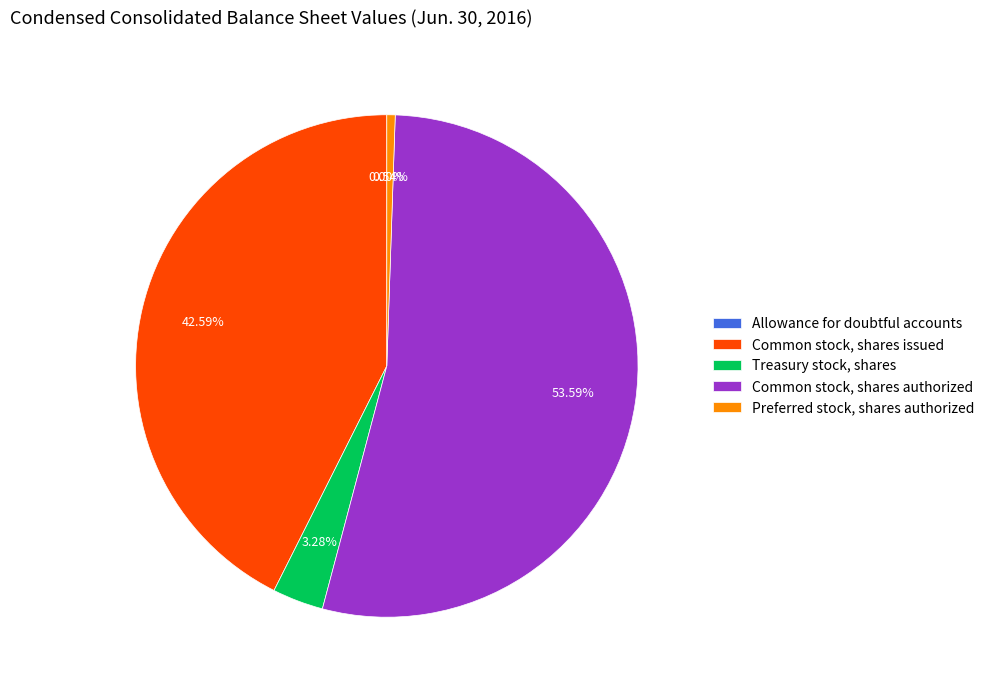

To the nearest percent, what portion does Treasury stock, shares represent?

3%